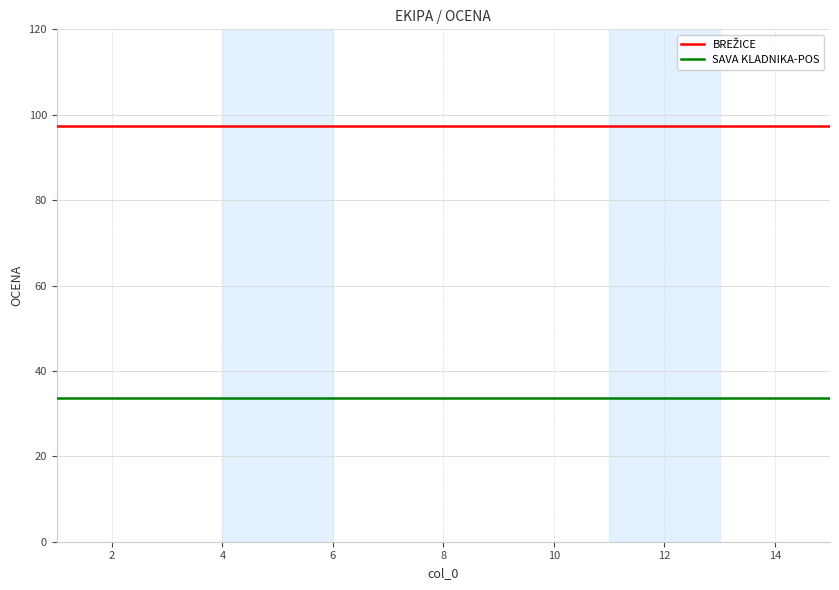

What is the minimum value for SAVA KLADNIKA-POS?

33.6